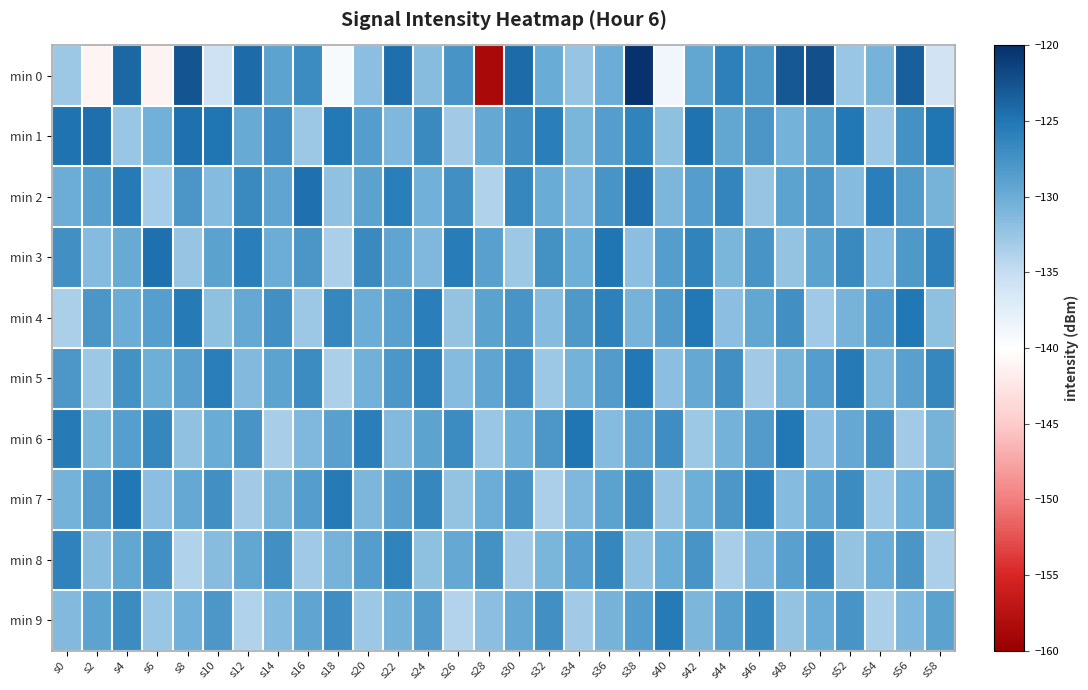

Count the number of data series in this chart.

10